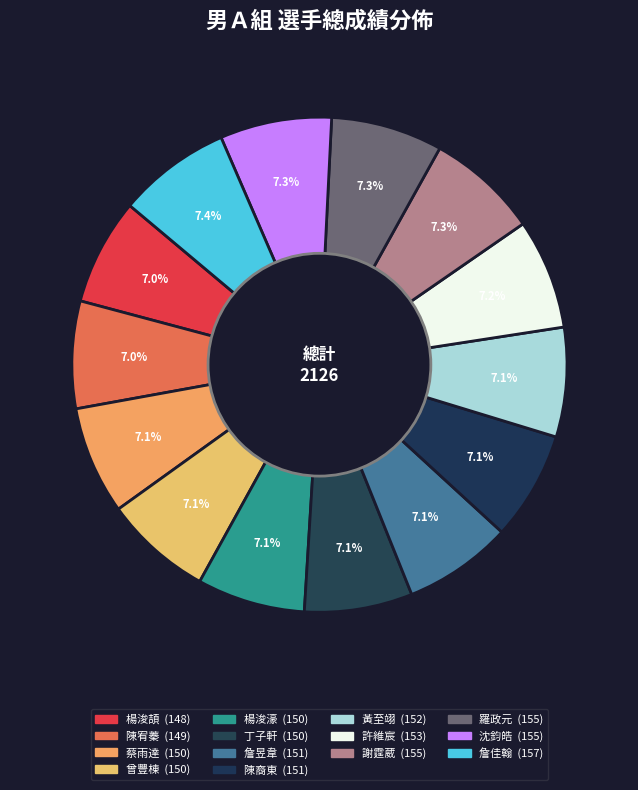

How many segments does this pie chart have?

14